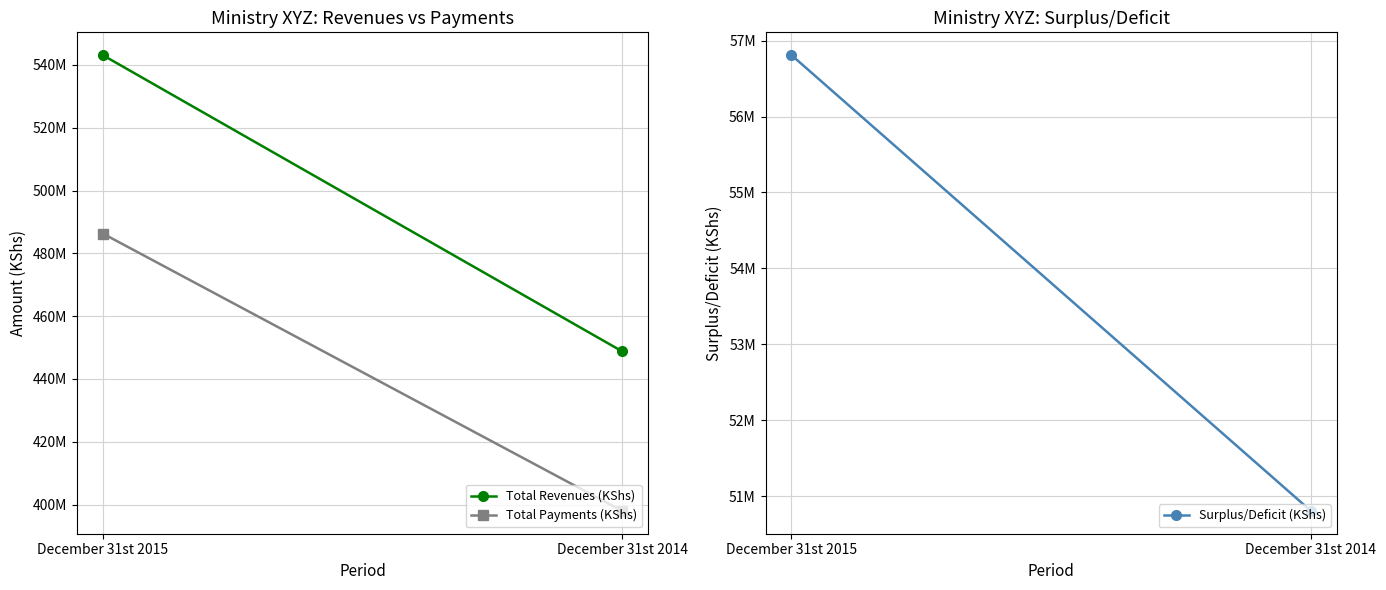

How many Total Revenues (KShs) values are between 448781000 and 543128541?

2